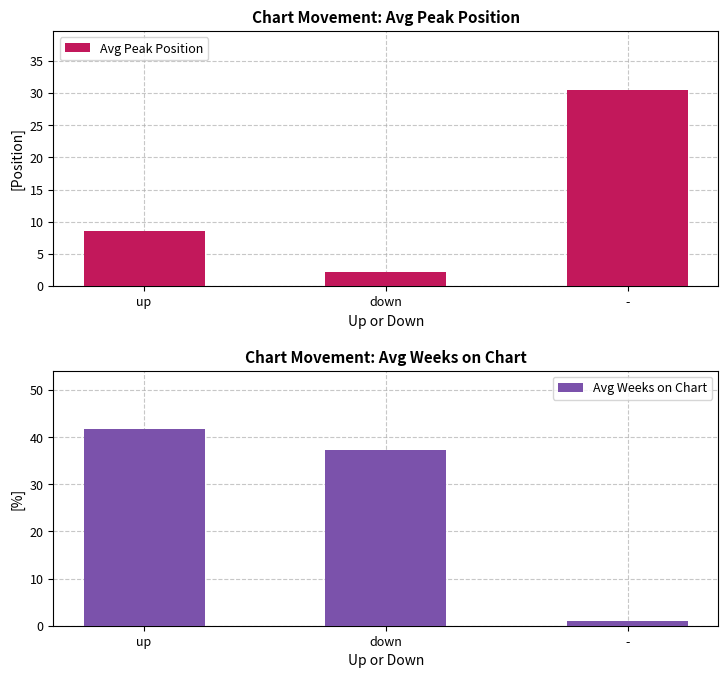

What is the label of the 1st bar from the right?

-